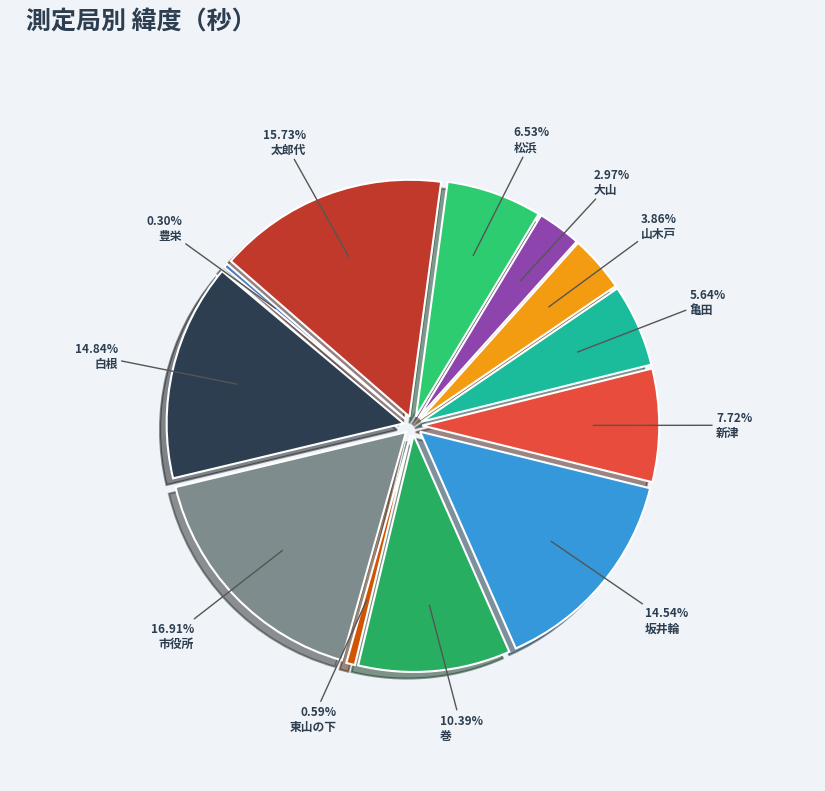

What is the largest slice in the pie chart?

市役所